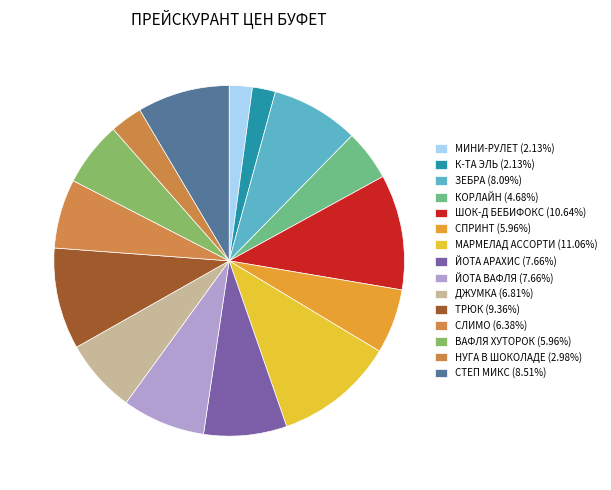

Do НУГА В ШОКОЛАДЕ and ДЖУМКА together represent more than half of the pie?

No